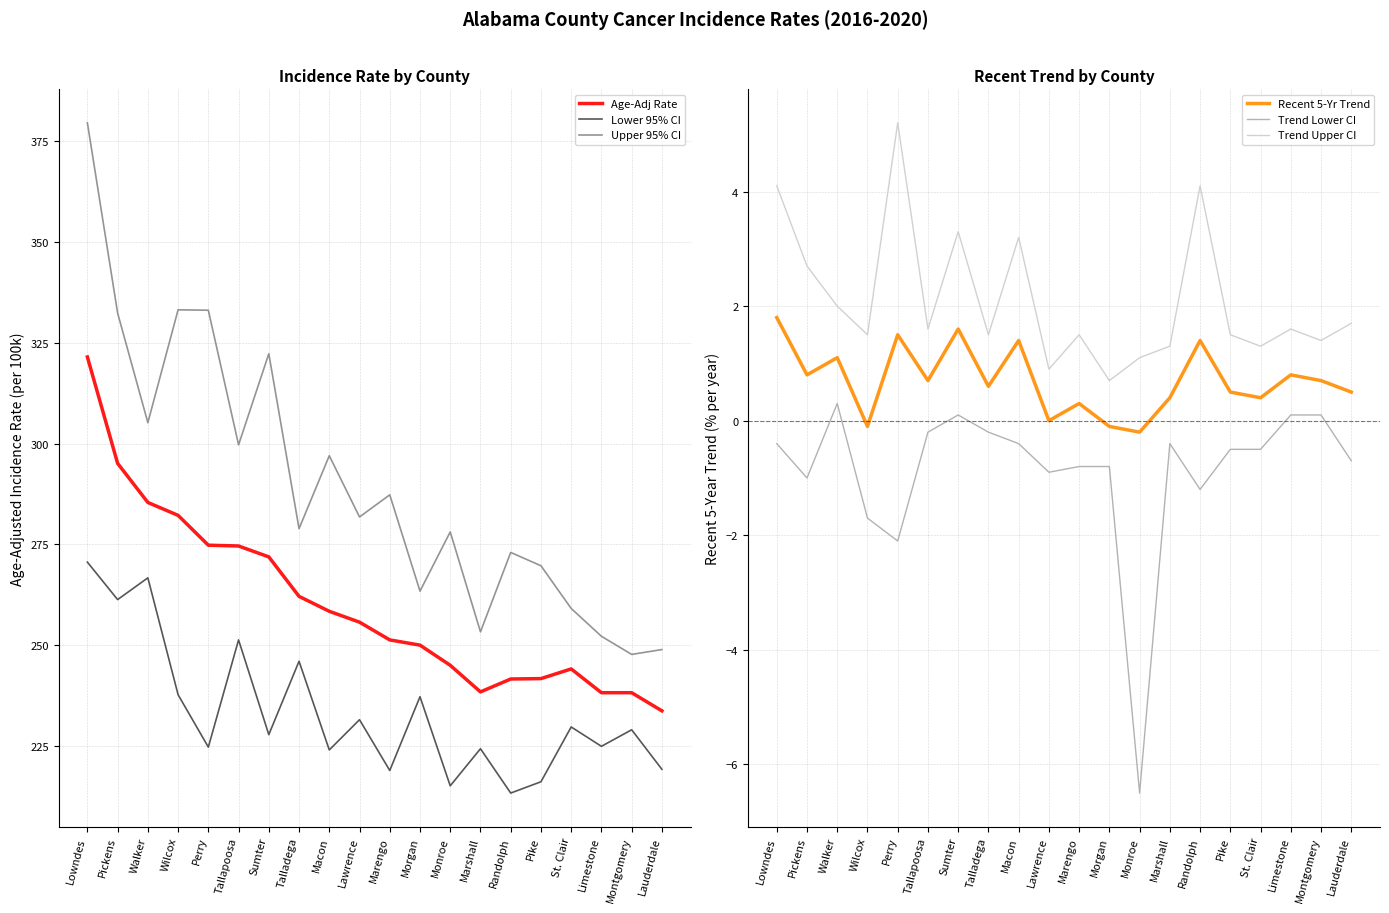

What is the maximum value for Lower 95% CI?

270.6